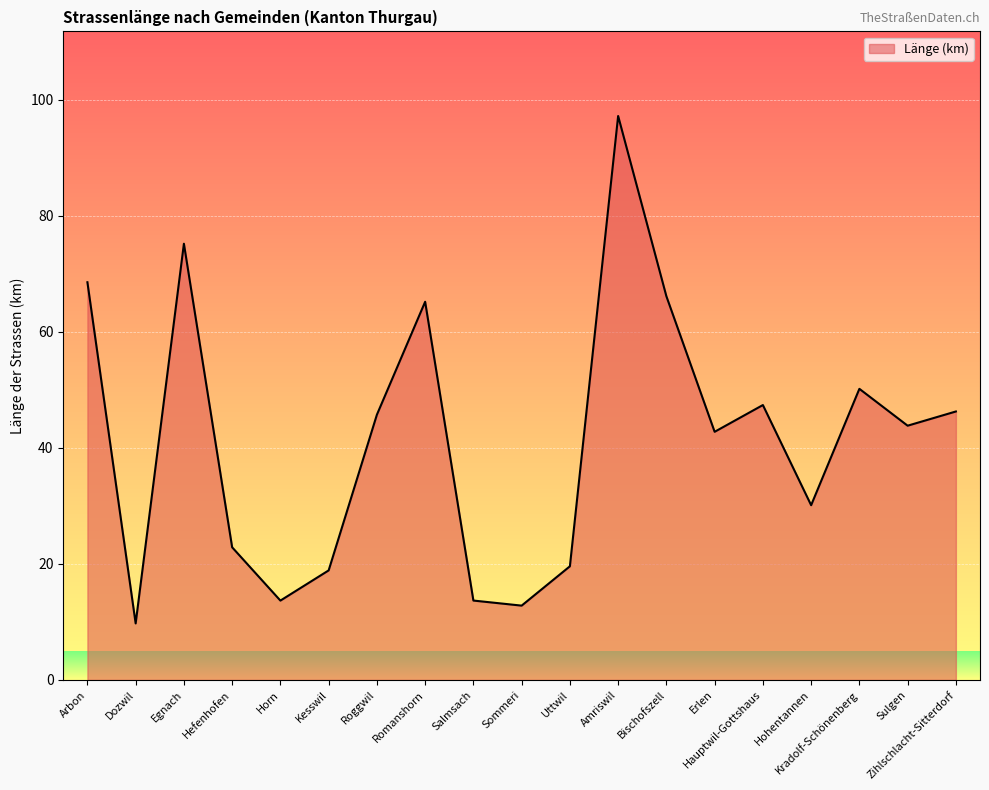

The value at Romanshorn is 100.9. True or false?

False